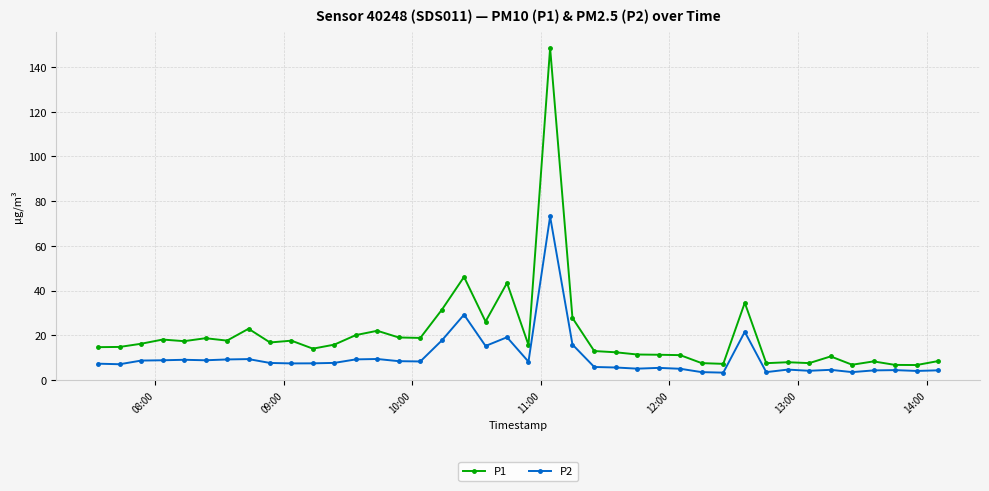

What is the minimum value for P1?

6.7